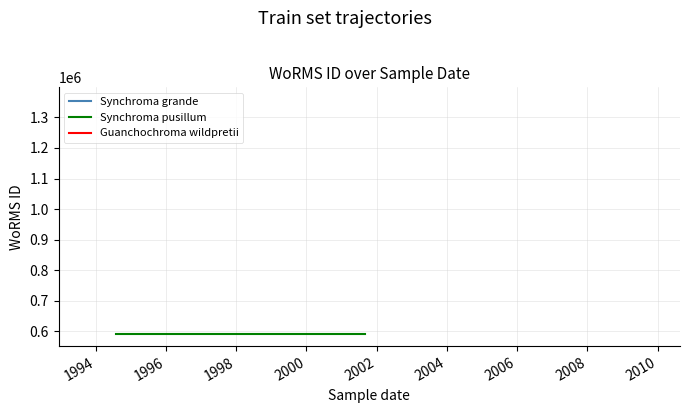

What is the ratio of the value at 01-10-1997 to the value at 01-09-2001?

1.0